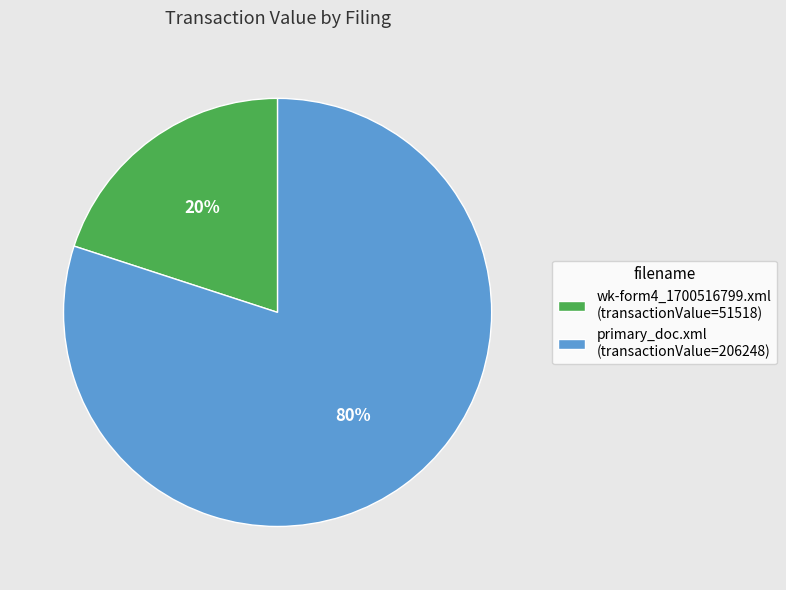

How many slices are in this pie chart?

2